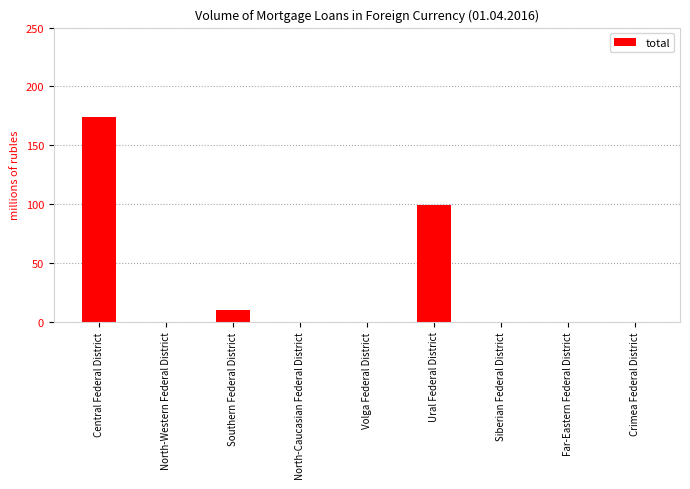

Which label corresponds to the largest value in the chart?

Central Federal District